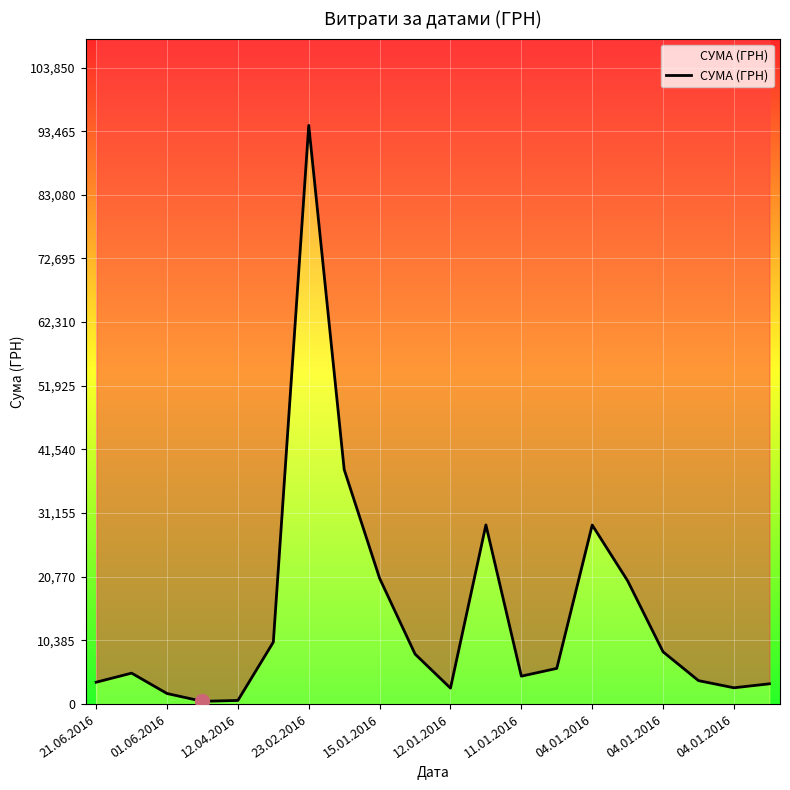

The value at 12.01.2016 is 2597.4. True or false?

True